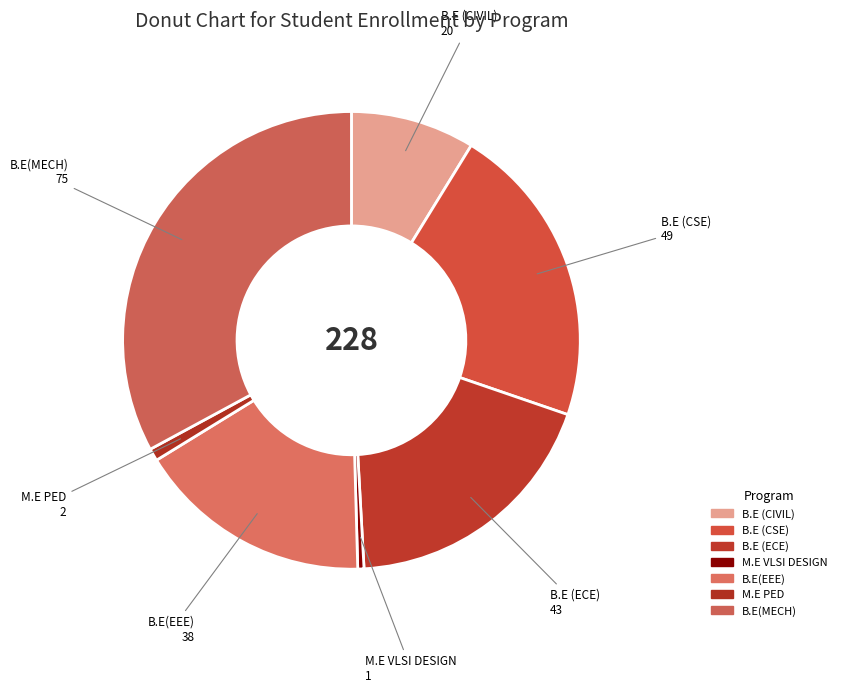

Is there any slice that represents more than half of the pie?

No